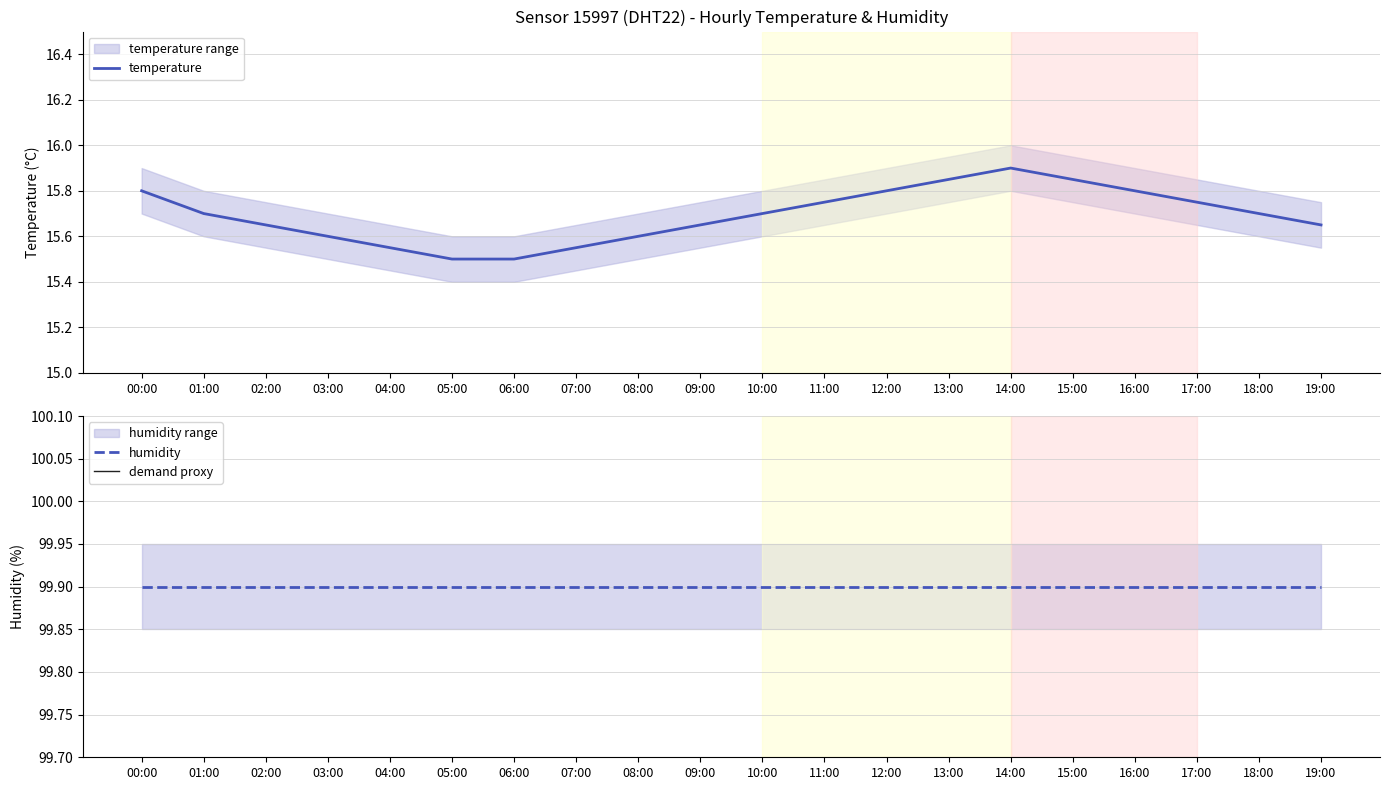

True or false: demand proxy and humidity cross at least once.

False